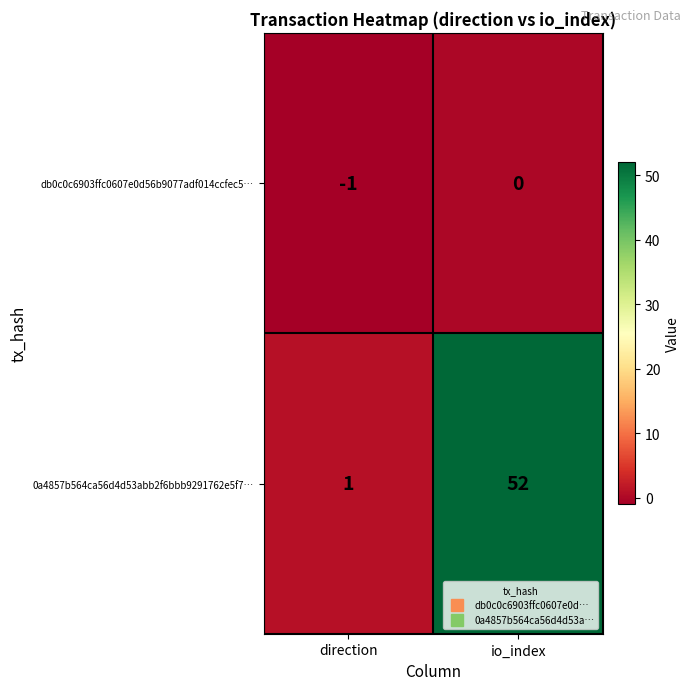

The 0a4857b564ca56d4d53abb2f6bbb9291762e5f7… series shows 52 at io_index. True or false?

True